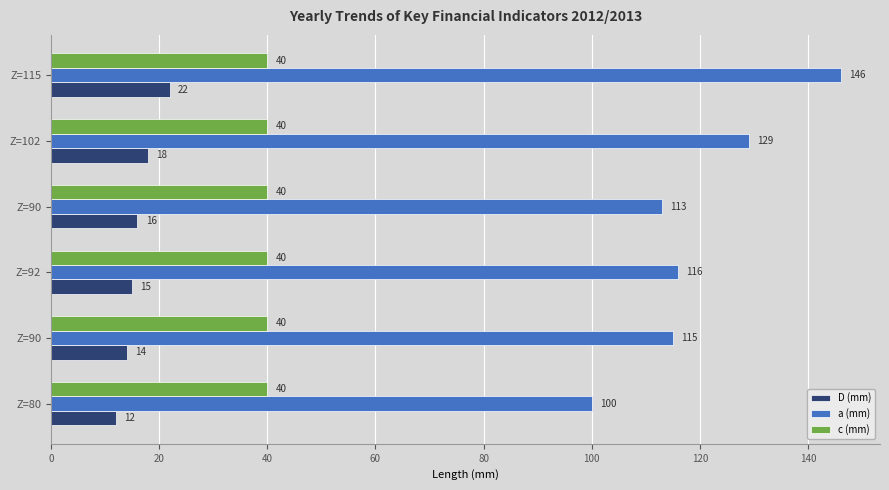

What are all the series names shown in the legend?

D (mm), a (mm), c (mm)